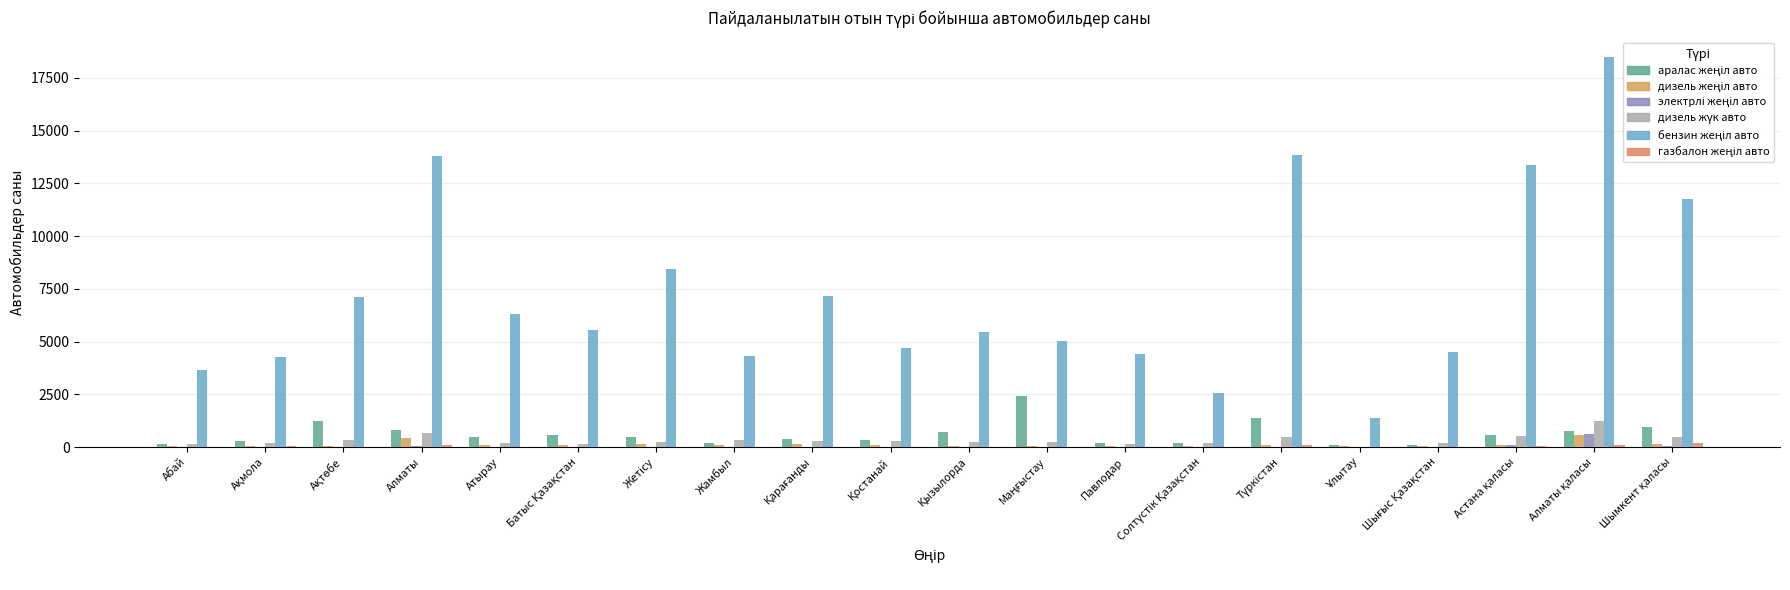

Which category has the highest value across all series?

Алматы қаласы